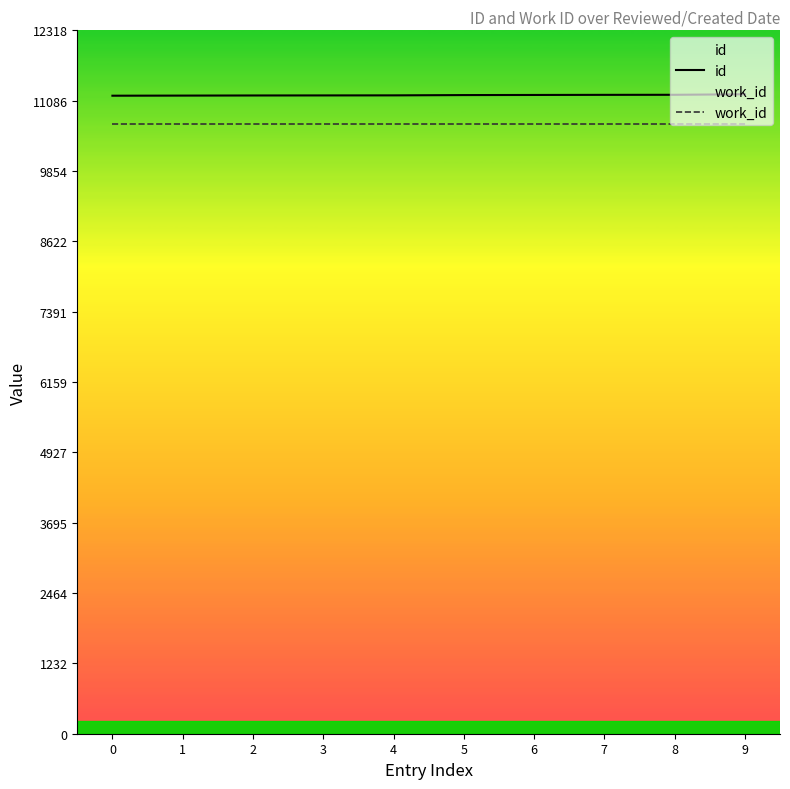

Is this an area chart (filled region under the line)?

No